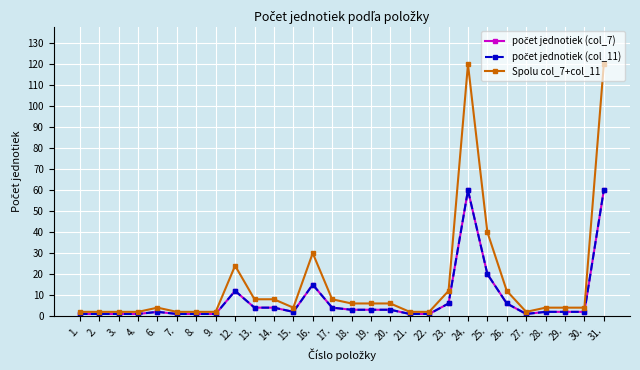

True or false: Spolu col_7+col_11 and počet jednotiek (col_7) intersect in this chart.

False